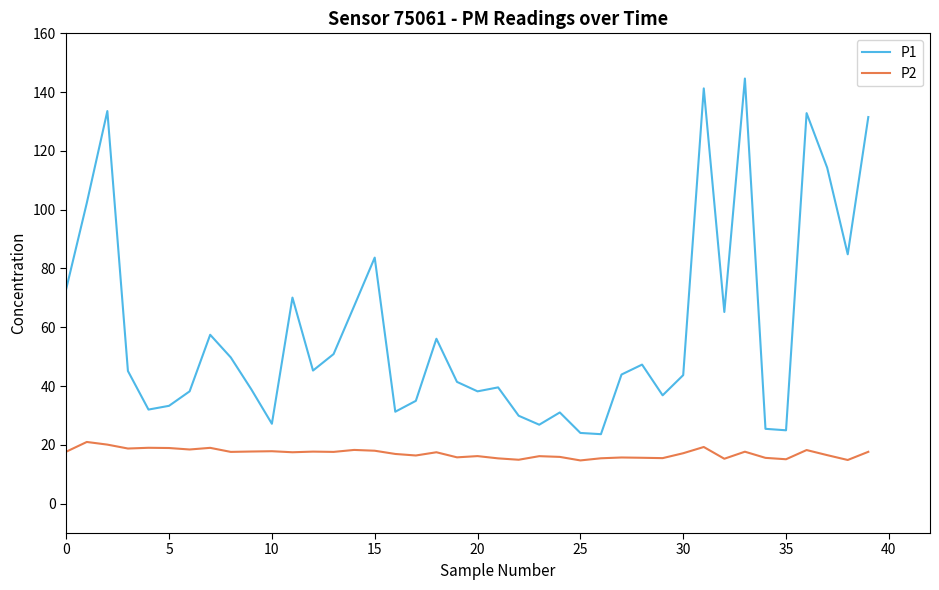

Which series has the widest spread of values?

P1